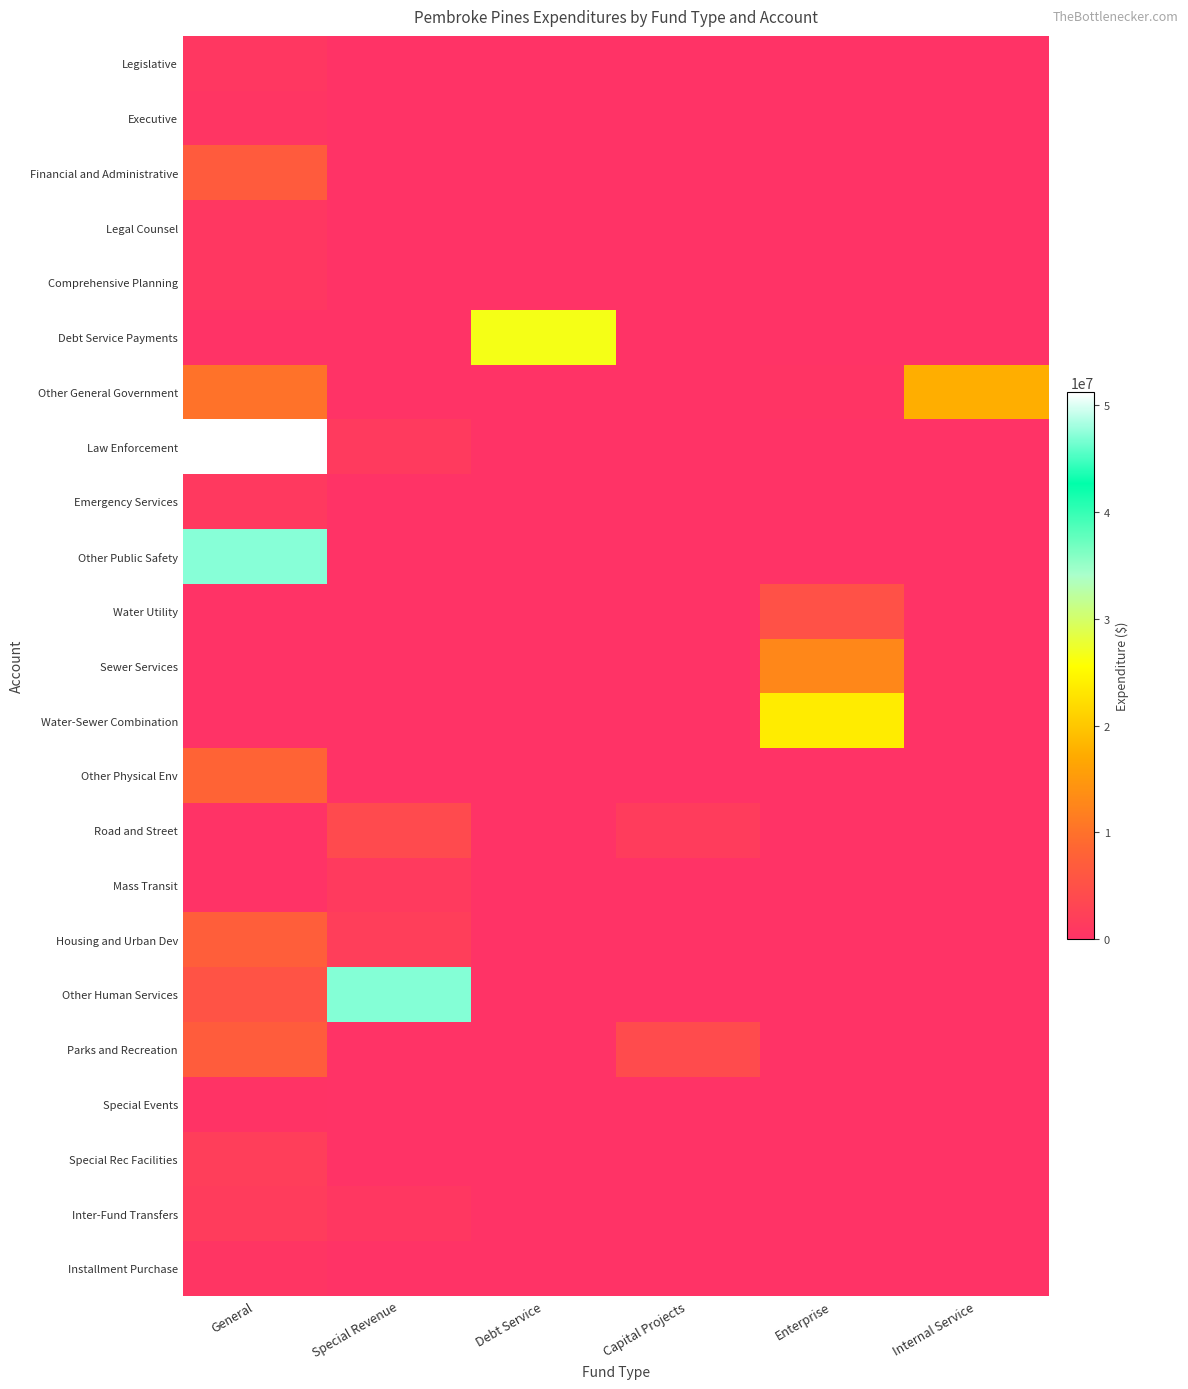

Reading left to right, what are all the values shown in this chart?

Legislative: General=799809	Special Revenue=0	Debt Service=0	Capital Projects=0	Enterprise=0	Internal Service=0
Executive: General=517916	Special Revenue=0	Debt Service=0	Capital Projects=0	Enterprise=0	Internal Service=0
Financial and Administrative: General=6758414	Special Revenue=0	Debt Service=0	Capital Projects=0	Enterprise=0	Internal Service=0
Legal Counsel: General=845544	Special Revenue=0	Debt Service=0	Capital Projects=0	Enterprise=0	Internal Service=0
Comprehensive Planning: General=735282	Special Revenue=0	Debt Service=0	Capital Projects=0	Enterprise=0	Internal Service=0
Debt Service Payments: General=0	Special Revenue=0	Debt Service=26579032	Capital Projects=0	Enterprise=0	Internal Service=0
Other General Government: General=10171252	Special Revenue=0	Debt Service=0	Capital Projects=0	Enterprise=395684	Internal Service=17560626
Law Enforcement: General=51192817	Special Revenue=1236752	Debt Service=0	Capital Projects=0	Enterprise=0	Internal Service=0
Emergency Services: General=1188471	Special Revenue=0	Debt Service=0	Capital Projects=0	Enterprise=0	Internal Service=0
Other Public Safety: General=47096512	Special Revenue=0	Debt Service=0	Capital Projects=0	Enterprise=0	Internal Service=0
Water Utility: General=0	Special Revenue=0	Debt Service=0	Capital Projects=0	Enterprise=5120126	Internal Service=0
Sewer Services: General=0	Special Revenue=0	Debt Service=0	Capital Projects=0	Enterprise=12703656	Internal Service=0
Water-Sewer Combination: General=0	Special Revenue=0	Debt Service=0	Capital Projects=0	Enterprise=23760663	Internal Service=0
Other Physical Env: General=8140631	Special Revenue=0	Debt Service=0	Capital Projects=0	Enterprise=0	Internal Service=0
Road and Street: General=0	Special Revenue=4075736	Debt Service=0	Capital Projects=1623648	Enterprise=0	Internal Service=0
Mass Transit: General=0	Special Revenue=1213036	Debt Service=0	Capital Projects=0	Enterprise=0	Internal Service=0
Housing and Urban Dev: General=7257003	Special Revenue=2023262	Debt Service=0	Capital Projects=0	Enterprise=0	Internal Service=0
Other Human Services: General=5441794	Special Revenue=47020624	Debt Service=0	Capital Projects=63280	Enterprise=0	Internal Service=0
Parks and Recreation: General=6904238	Special Revenue=0	Debt Service=0	Capital Projects=4180907	Enterprise=0	Internal Service=0
Special Events: General=177043	Special Revenue=0	Debt Service=0	Capital Projects=0	Enterprise=0	Internal Service=0
Special Rec Facilities: General=1900271	Special Revenue=0	Debt Service=0	Capital Projects=0	Enterprise=0	Internal Service=0
Inter-Fund Transfers: General=1663896	Special Revenue=793238	Debt Service=0	Capital Projects=0	Enterprise=0	Internal Service=0
Installment Purchase: General=590327	Special Revenue=0	Debt Service=0	Capital Projects=0	Enterprise=0	Internal Service=0